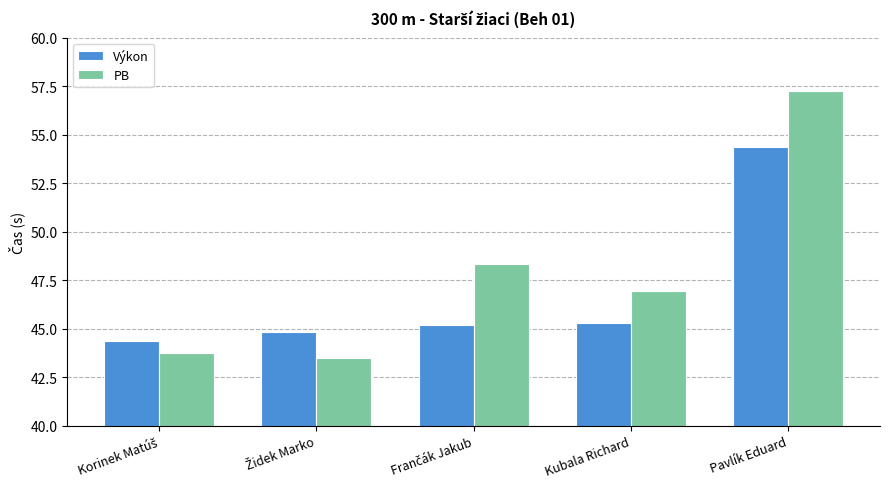

Which series has the largest total across all categories?

PB